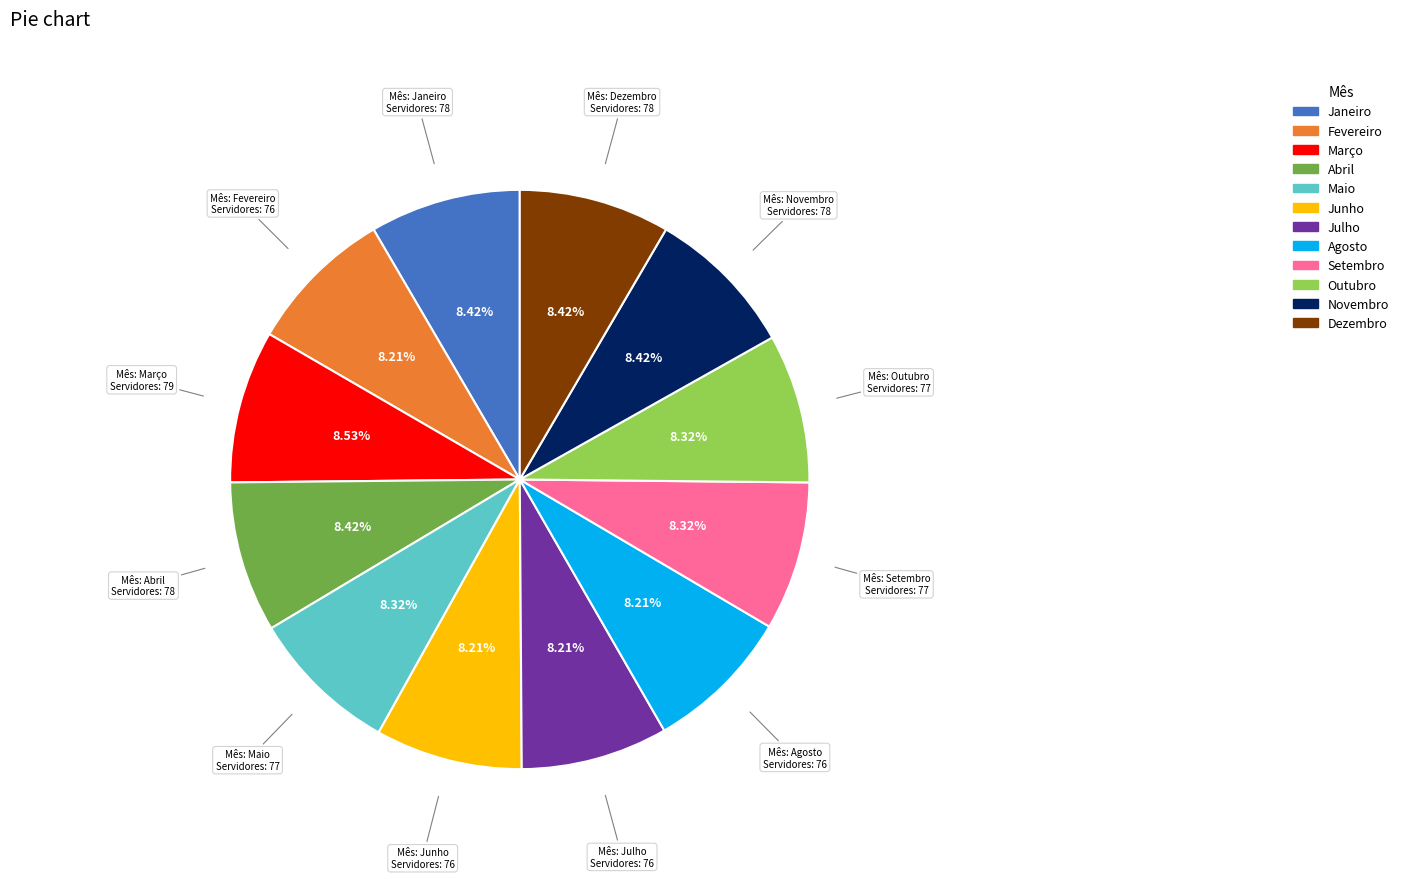

Approximately how many times larger is the value at Agosto compared to Janeiro?

1.0